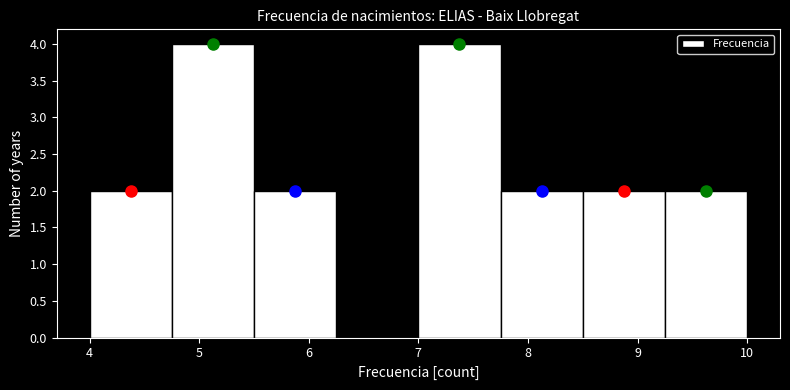

Reading left to right, transcribe this chart: for each bar, give the range it covers on the x-axis and its height. Neither the bar edges nor the heights are printed on the chart, so give them approximately, as read against the axes.

4.00 to 4.75: 2
4.75 to 5.50: 4
5.50 to 6.25: 2
6.25 to 7.00: 0
7.00 to 7.75: 4
7.75 to 8.50: 2
8.50 to 9.25: 2
9.25 to 10.00: 2